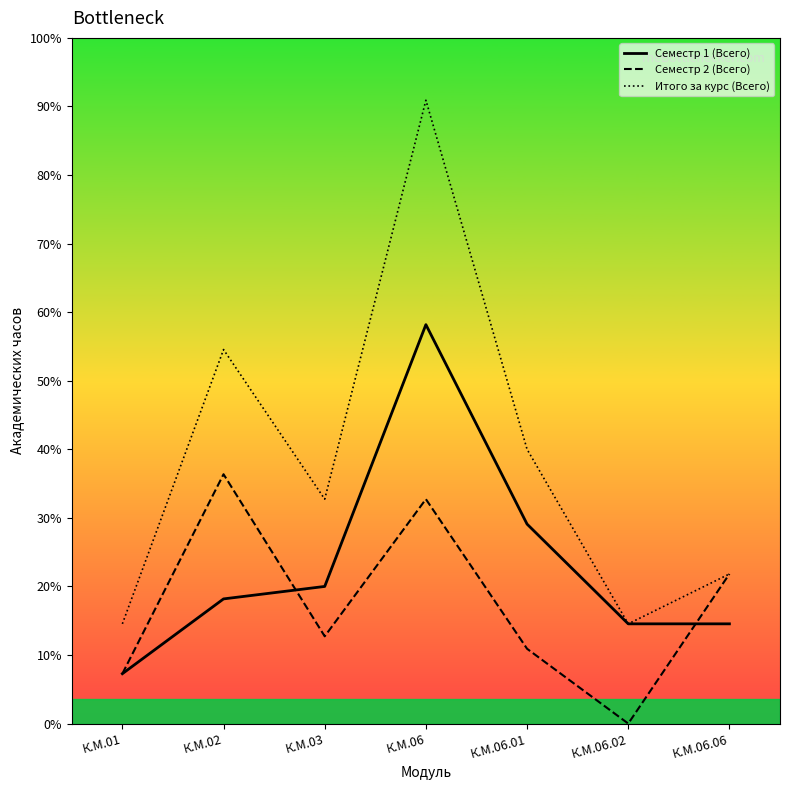

At how many categories does at least one series exceed 485?

2